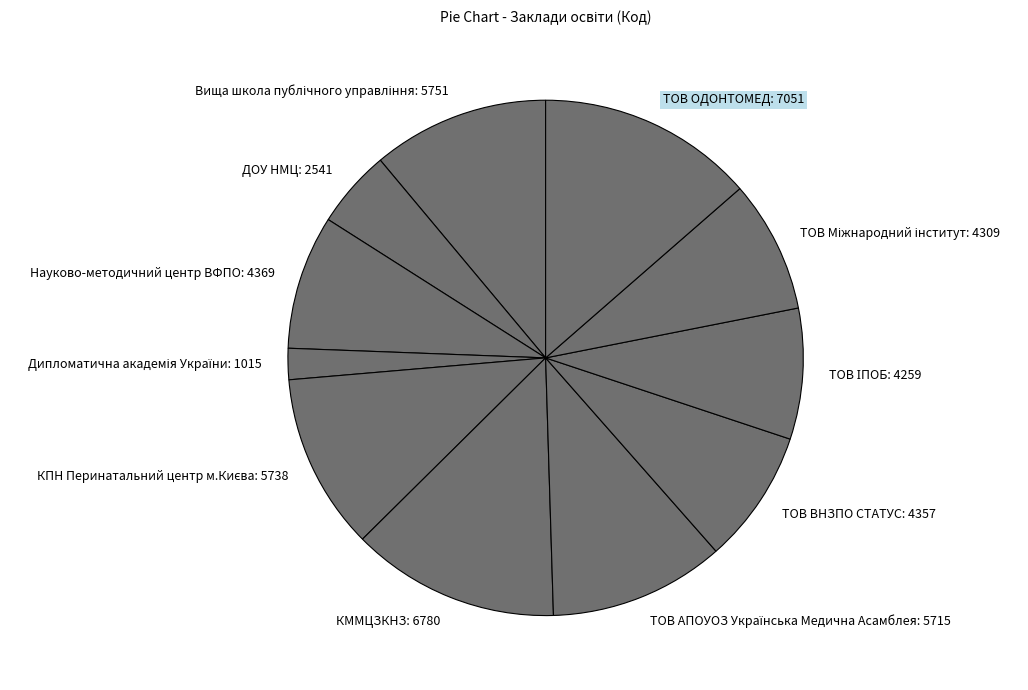

True or false: ДОУ НМЦ: 2541 accounts for 5% of the total.

True